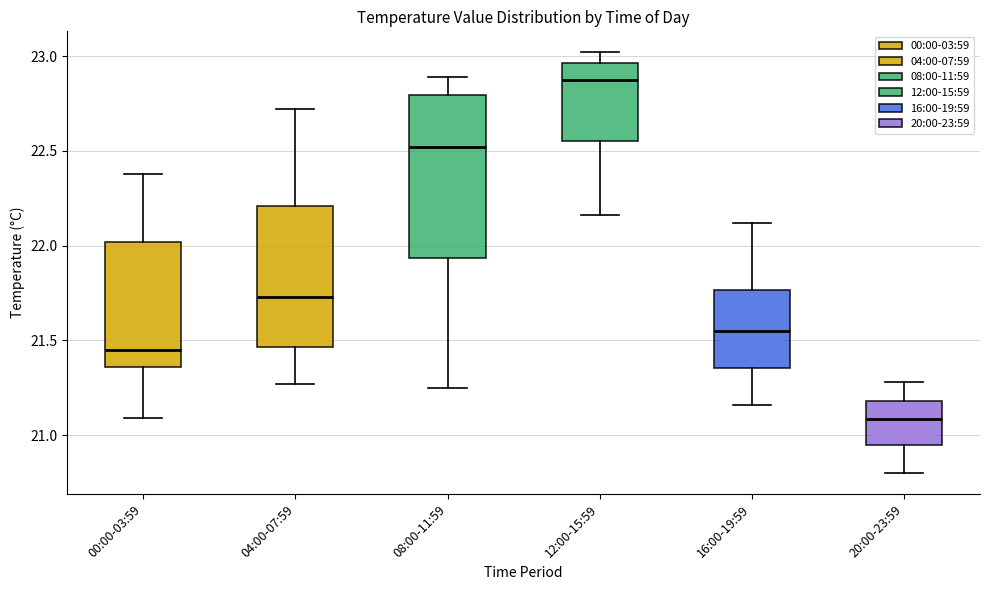

Reading left to right, read every box against the y-axis: the position of its median line, the range the box covers, and the ends of its whiskers. The values are not printed on the chart, so give them approximately, as read against the axis.

00:00-03:59: median 21.45, box 21.35 to 22.00, whiskers 21.10 to 22.40
04:00-07:59: median 21.75, box 21.45 to 22.20, whiskers 21.25 to 22.70
08:00-11:59: median 22.50, box 21.95 to 22.80, whiskers 21.25 to 22.90
12:00-15:59: median 22.90, box 22.55 to 22.95, whiskers 22.15 to 23.00
16:00-19:59: median 21.55, box 21.35 to 21.75, whiskers 21.15 to 22.10
20:00-23:59: median 21.10, box 20.95 to 21.20, whiskers 20.80 to 21.30